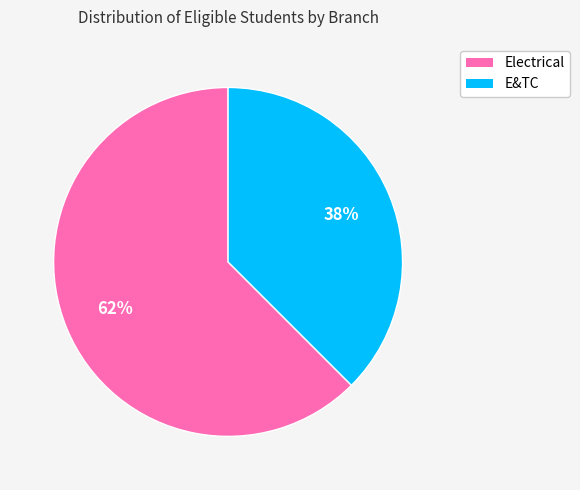

What is the ratio of the value at E&TC to the value at Electrical?

0.6